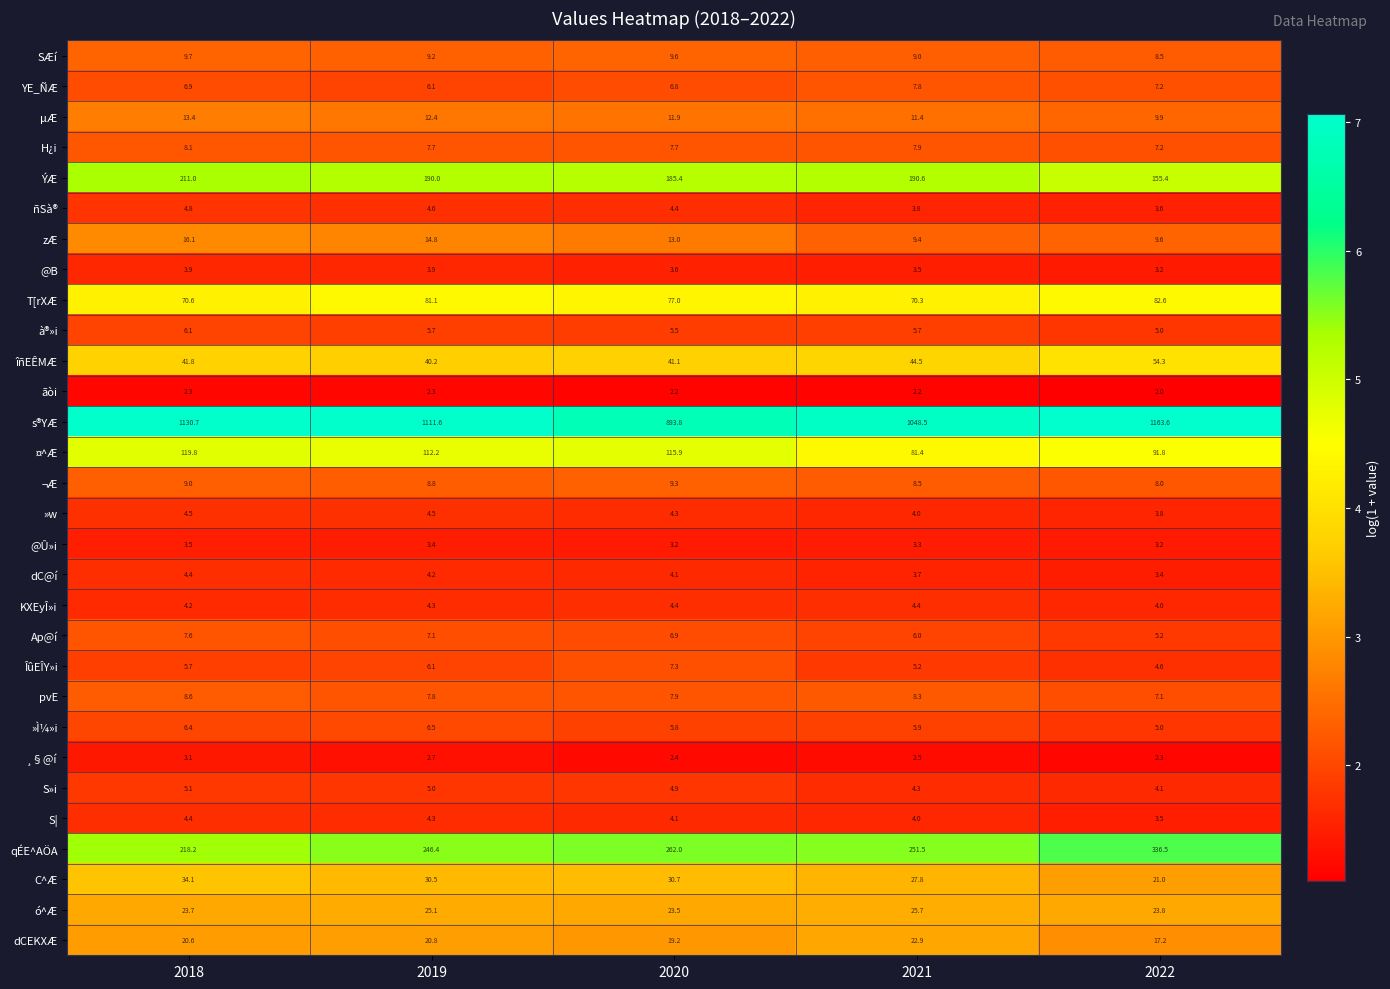

What is the spread (max minus min) of values at 2020?

891.6